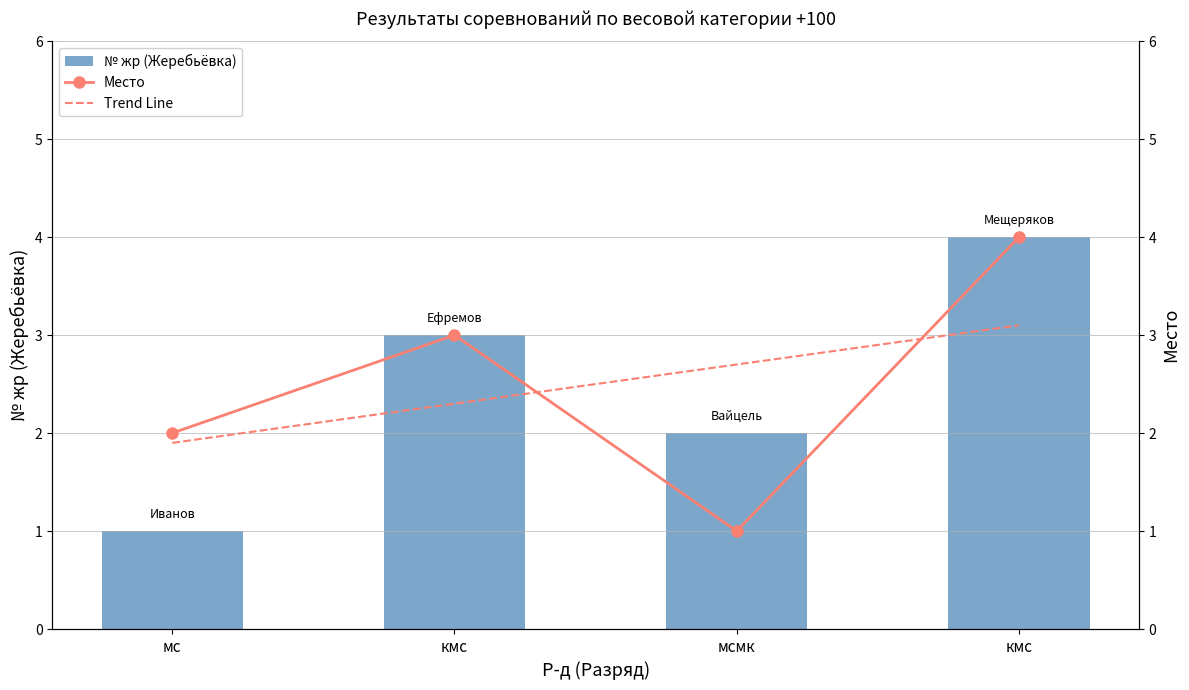

Reading right to left, extract all data points from this chart.

№ жр: 4	2	3	1
Место: 4	1	3	2